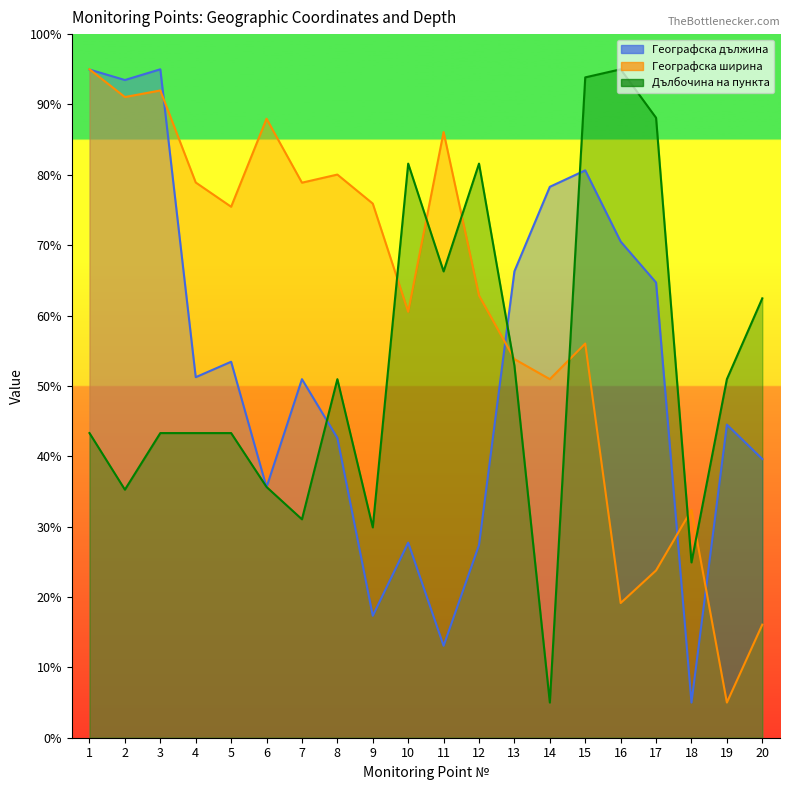

What are all the series names shown in the legend?

Географска дължина, Географска ширина, Дълбочина на пункта